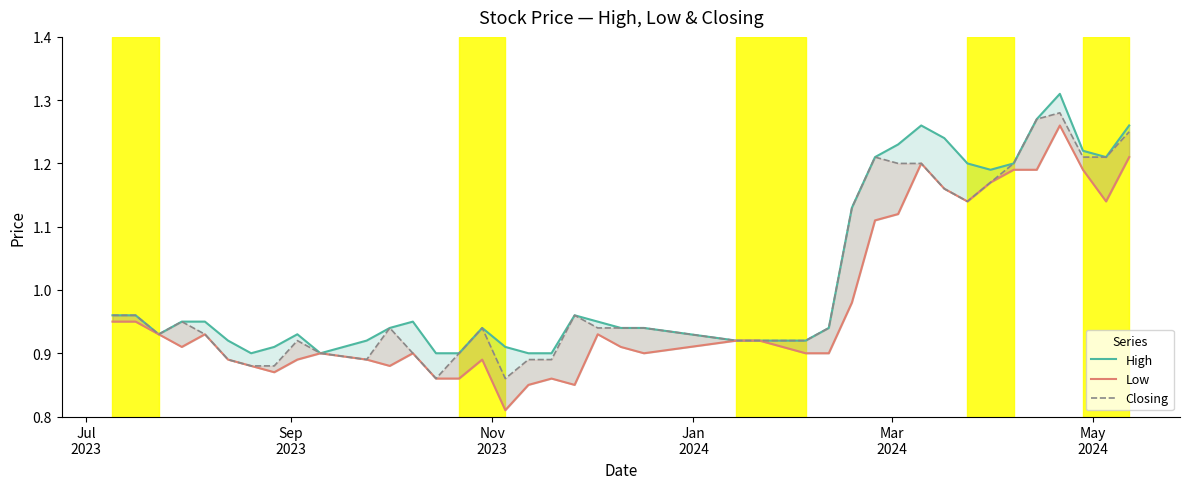

How many distinct data groups are displayed?

3